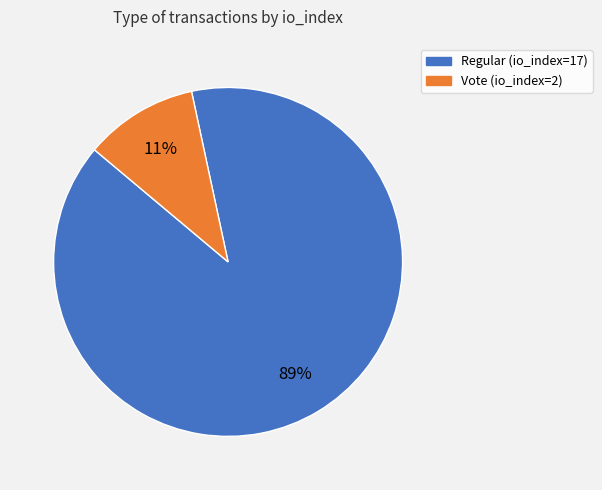

Is it true that Vote (io_index=2) is 1% of the pie?

False